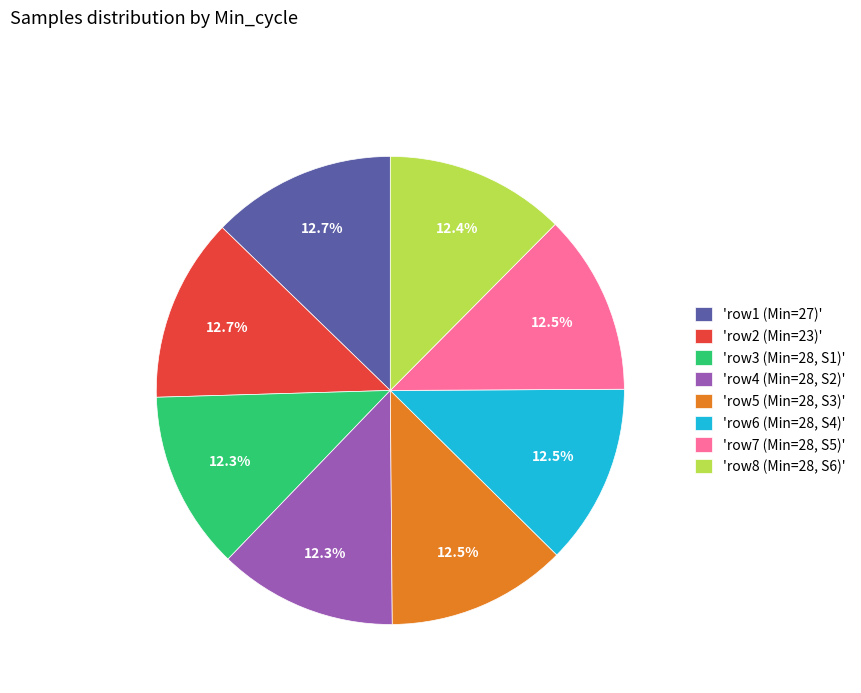

Combined, do 'row5 (Min=28, S3)' and 'row4 (Min=28, S2)' account for over 50%?

No